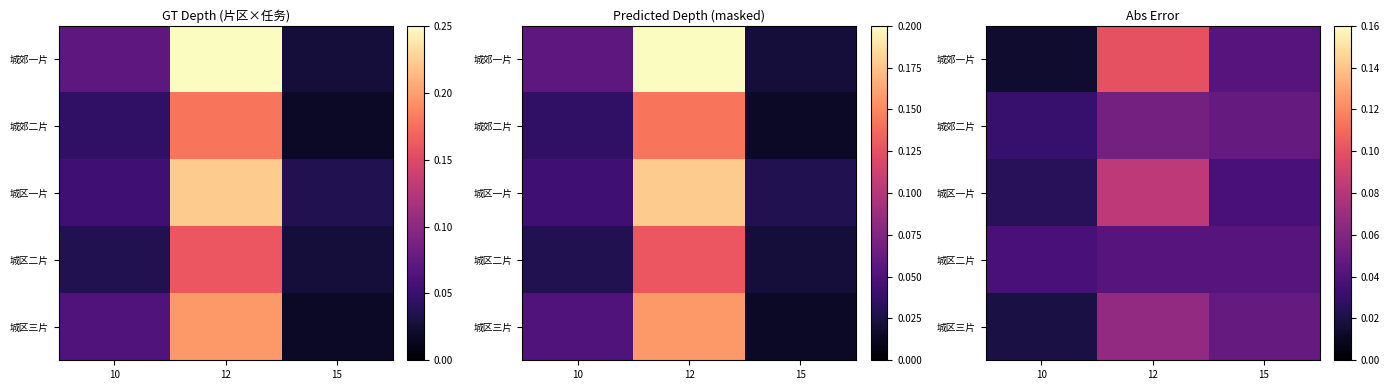

Which series has the largest total across all categories?

城郊一片